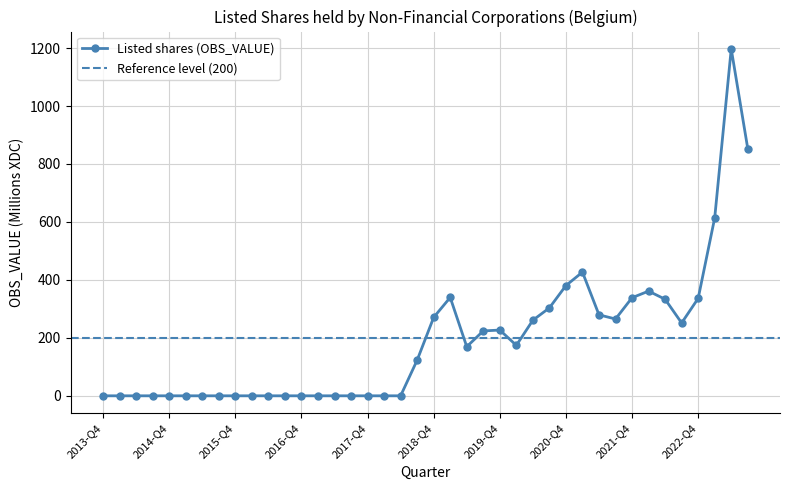

Which label corresponds to the largest value in the chart?

2023-Q2